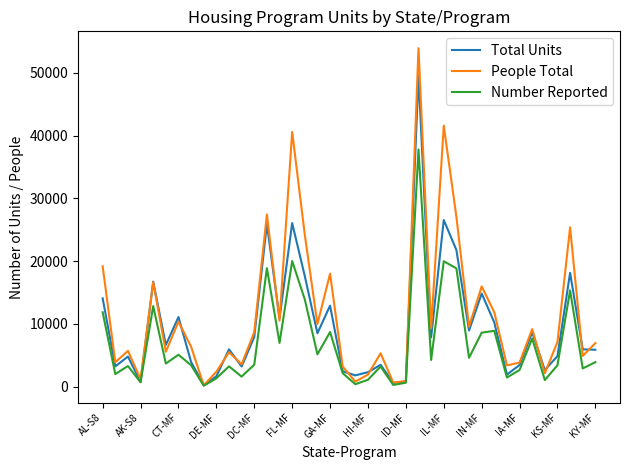

Which series has the largest range (max minus min)?

People Total